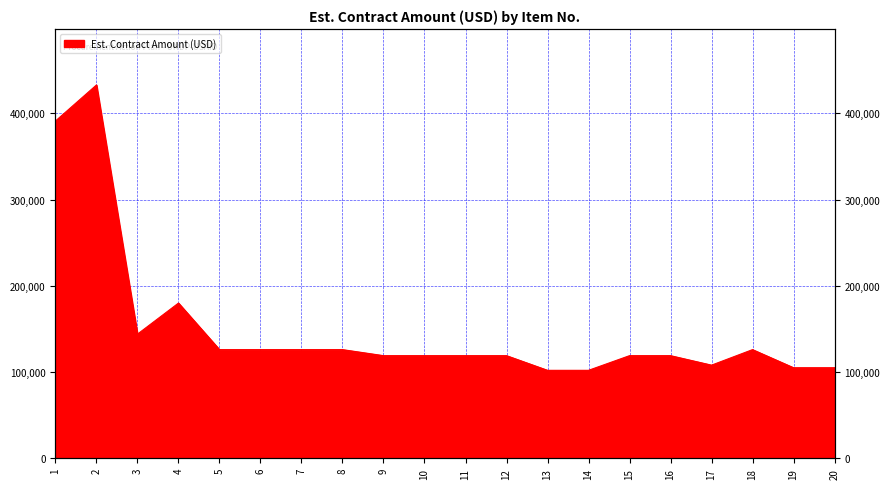

At which category does the chart reach its minimum across all series?

13